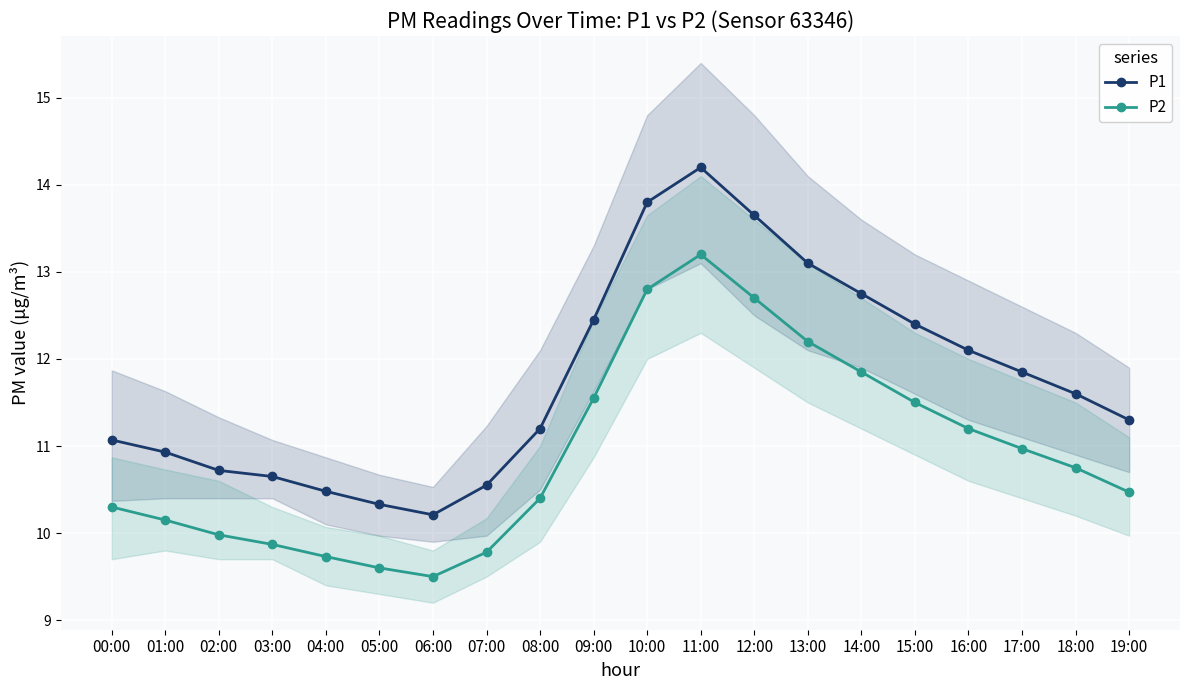

What is the difference between the highest and lowest values at 10:00?

1.0